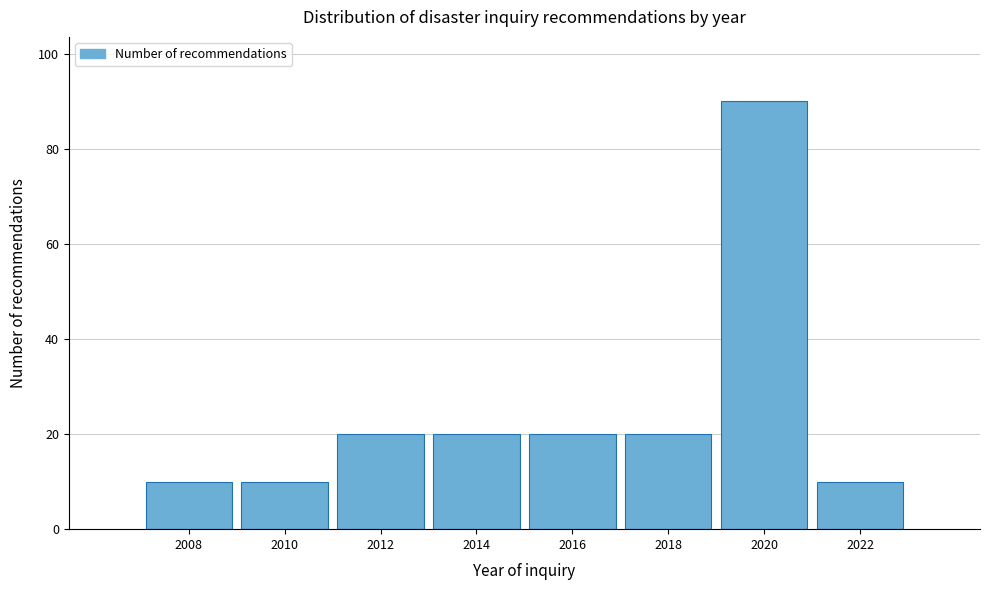

Reading left to right, list all the values displayed in this chart.

10	10	20	20	20	20	90	10